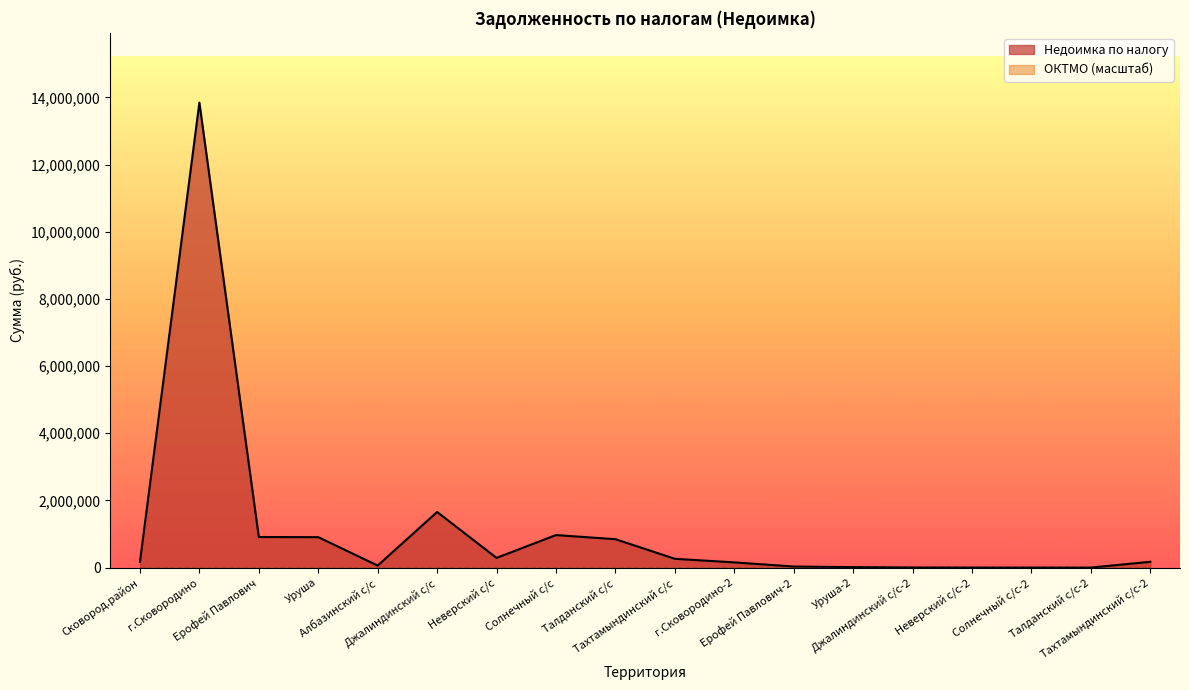

At which category is the sum across all series the highest?

г.Сковородино